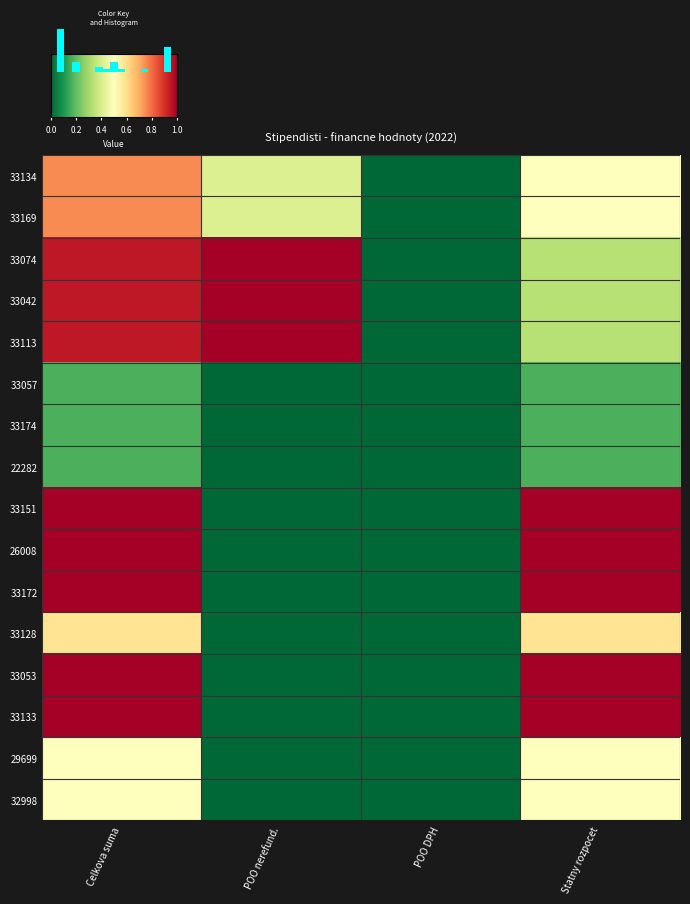

The 29699 series shows 0.5 at Statny rozpocet. True or false?

True